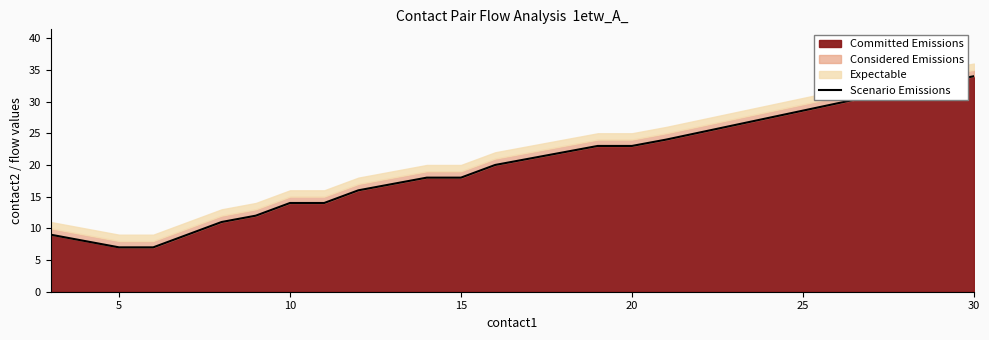

The value of Committed Emissions at 10 is 14. True or false?

True